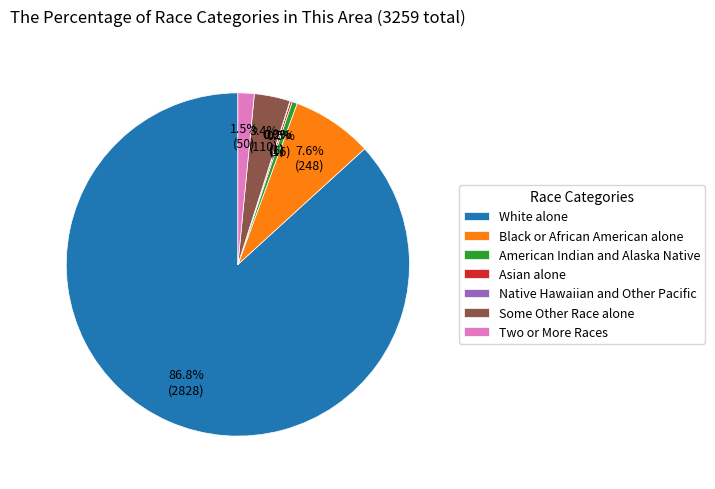

Which slice is the largest?

White alone